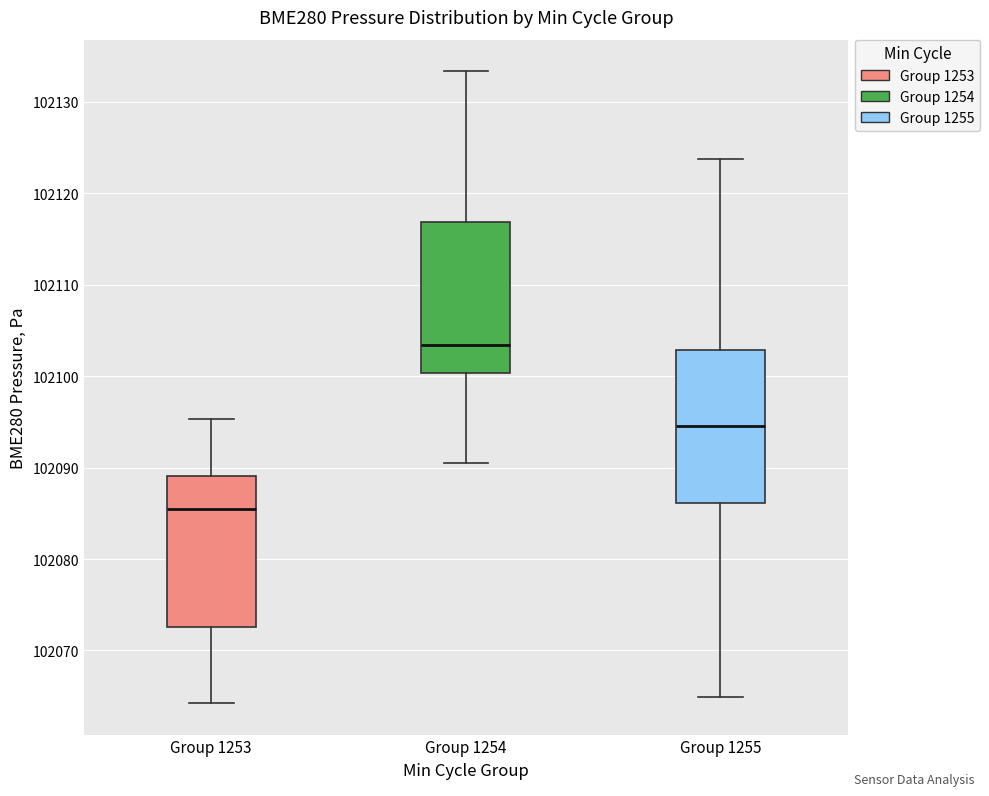

Reading left to right, read every box against the y-axis: the position of its median line, the range the box covers, and the ends of its whiskers. The values are not printed on the chart, so give them approximately, as read against the axis.

Group 1253: median 102085, box 102073 to 102089, whiskers 102064 to 102095
Group 1254: median 102103, box 102100 to 102117, whiskers 102091 to 102133
Group 1255: median 102095, box 102086 to 102103, whiskers 102065 to 102124